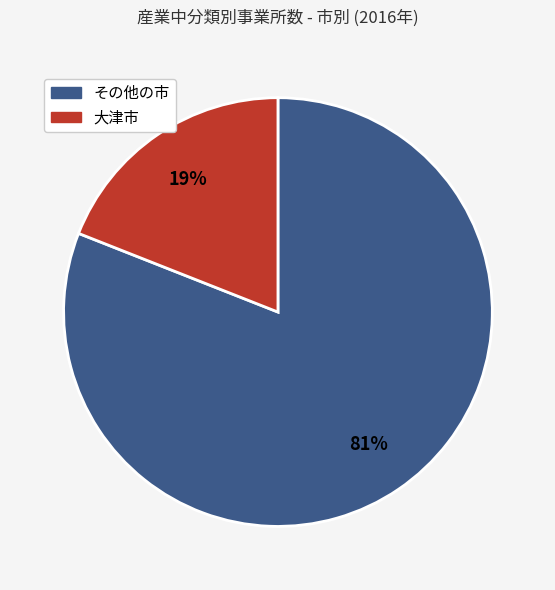

Is there a majority slice in this chart?

Yes